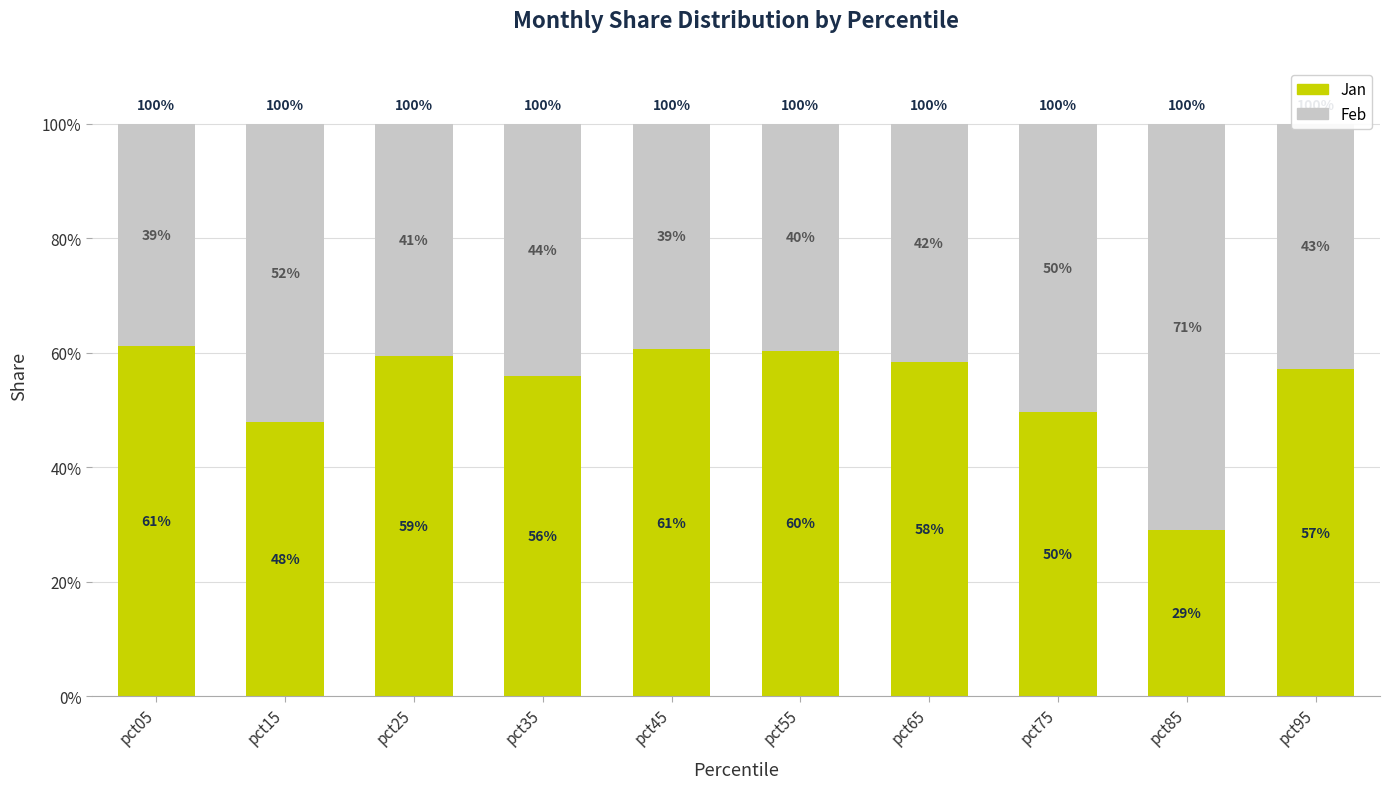

Are the bars grouped side by side (vs. stacked)?

No